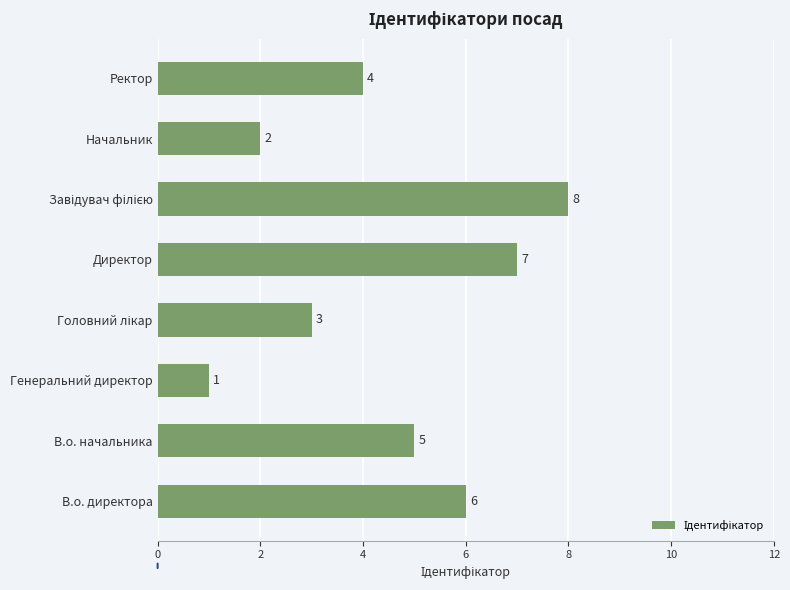

What is the sum of all values?

36